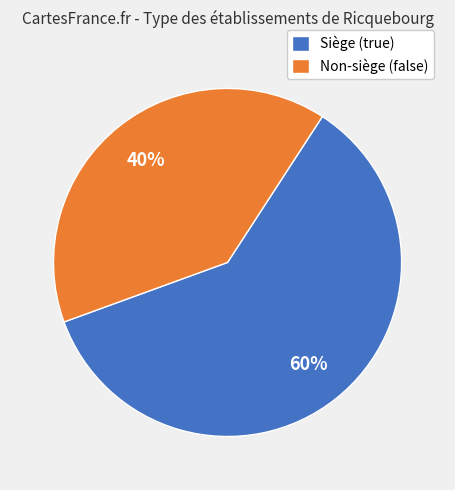

To the nearest percent, what portion does Non-siège (false) represent?

40%